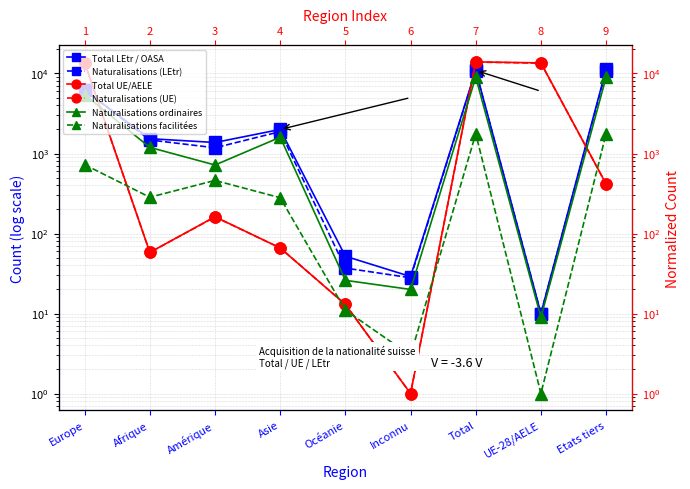

How many lines are shown in the chart?

6